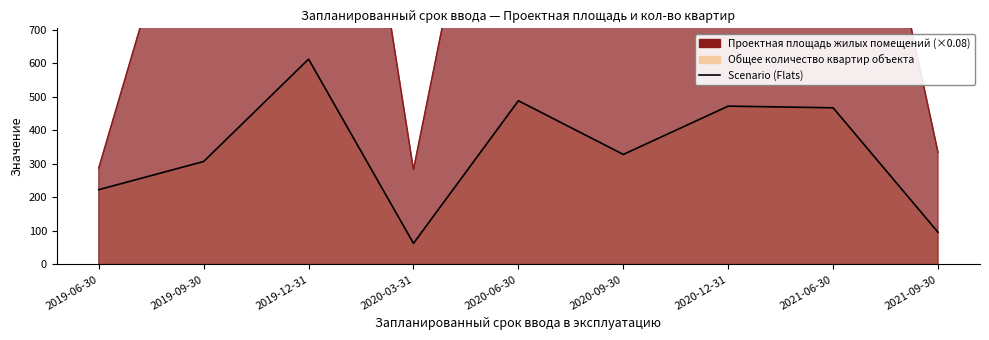

What is the smallest value displayed?

63